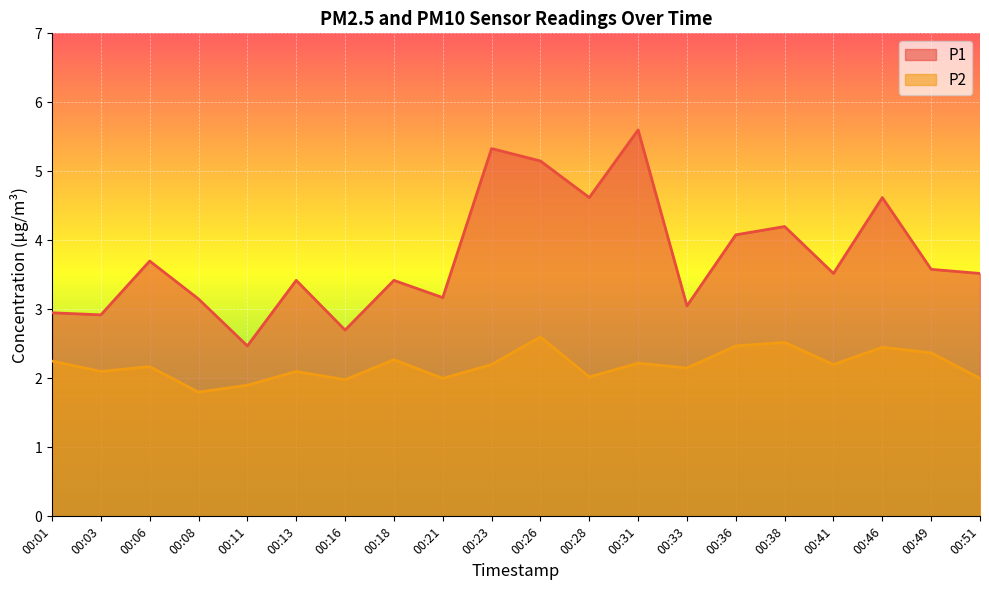

What is the difference between the second highest and second lowest values in the P2 series?

0.6